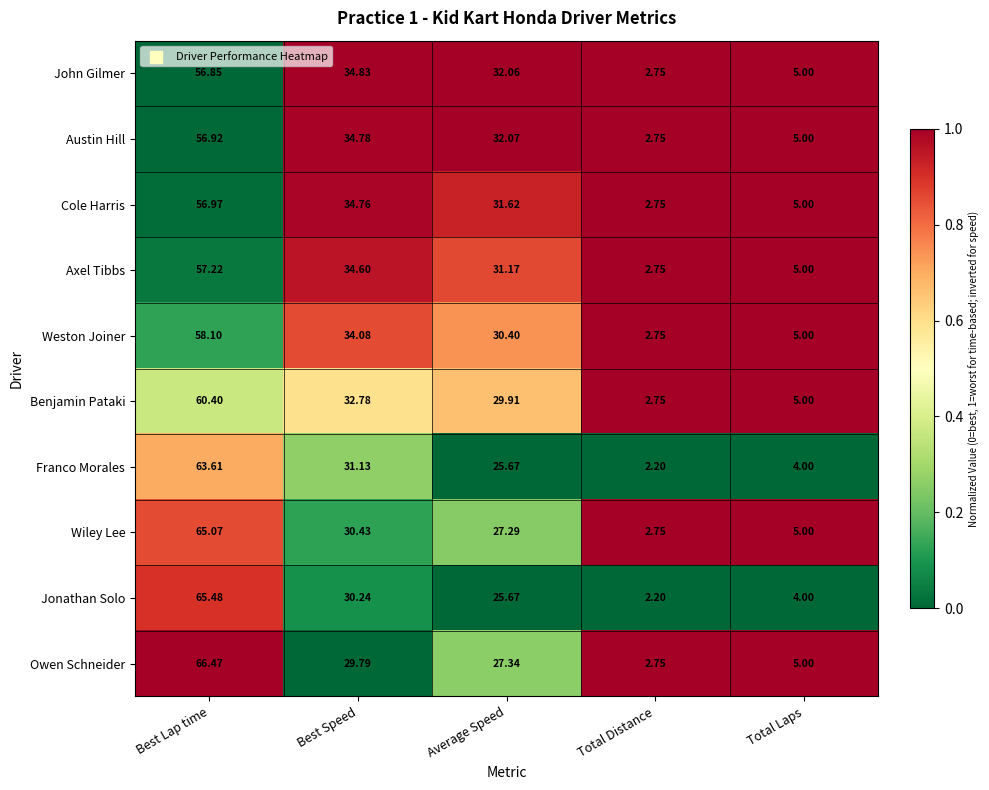

Which series changed the most between Best Lap time and Best Speed?

Owen Schneider